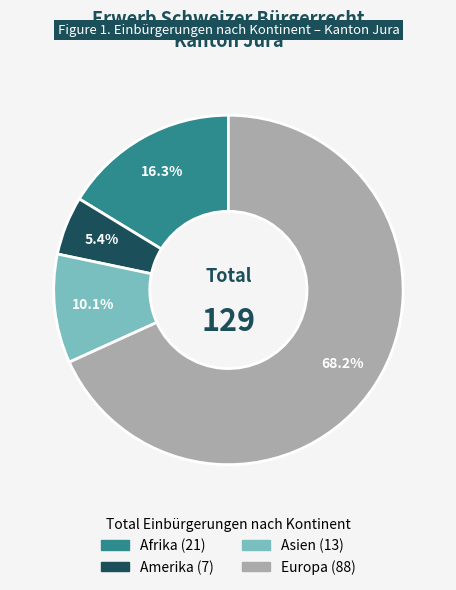

Is there a majority slice in this chart?

Yes